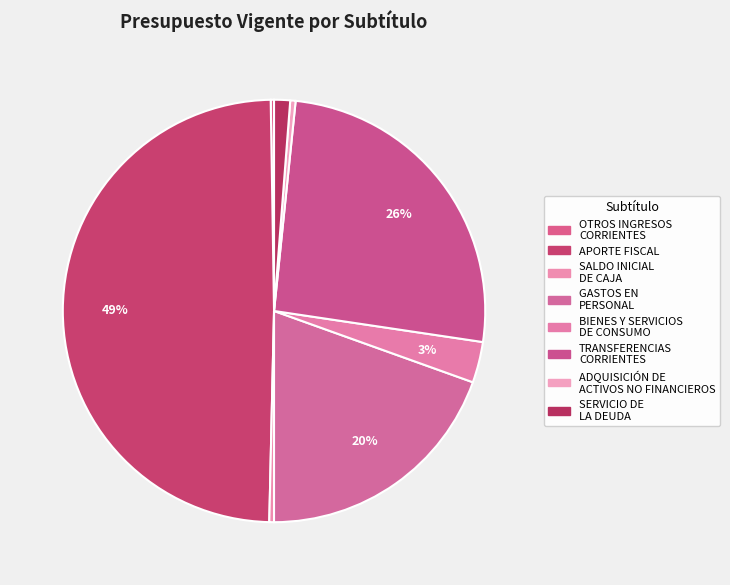

What is the smallest slice in the pie chart?

OTROS INGRESOS
CORRIENTES